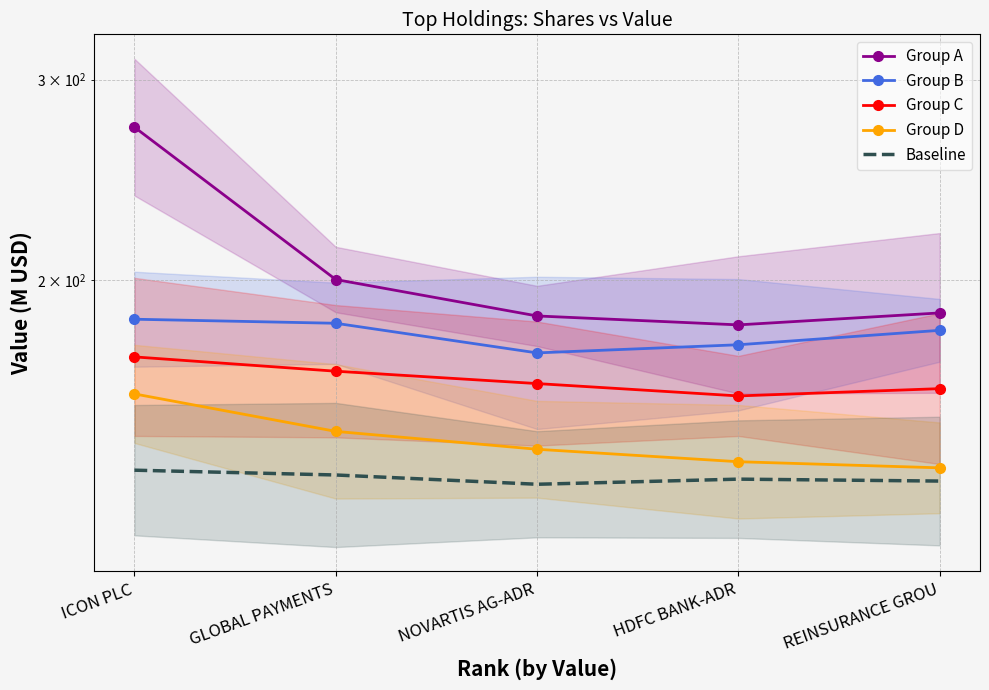

Is the value of Baseline at REINSURANCE GROU greater than the value of Group B at NOVARTIS AG-ADR?

No